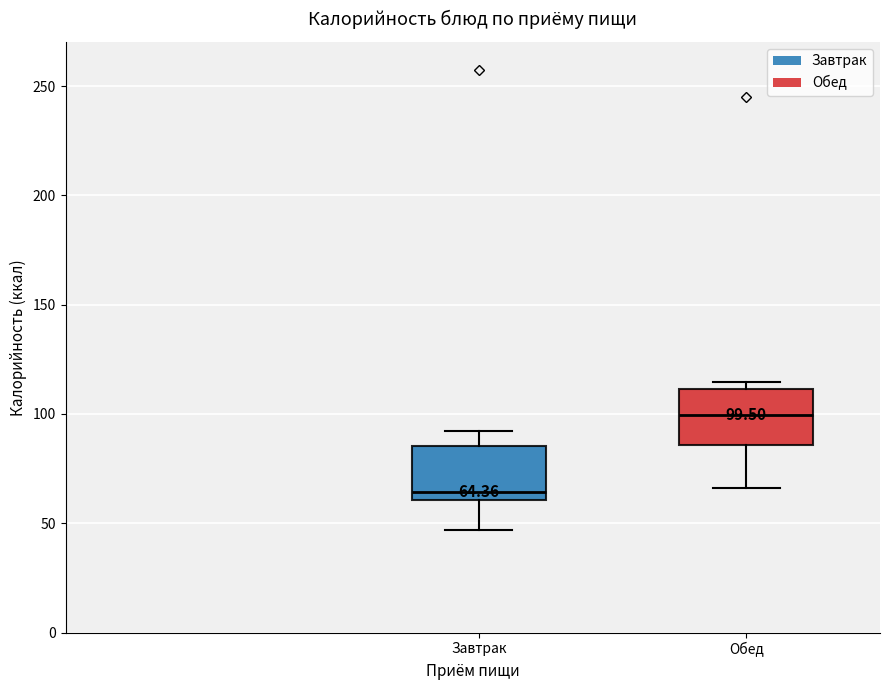

Which box's median line is the highest?

Обед